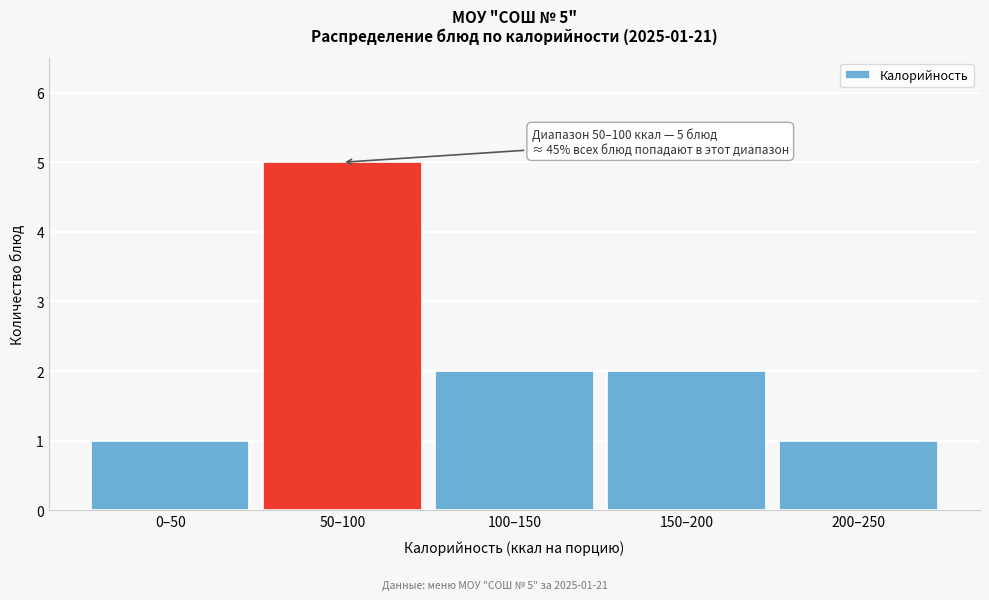

Reading left to right, transcribe all the data shown in this chart.

0–50=1	50–100=5	100–150=2	150–200=2	200–250=1